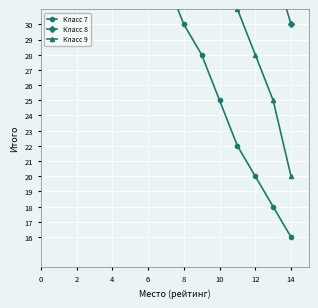

What is the average value of the Класс 7 series?

30